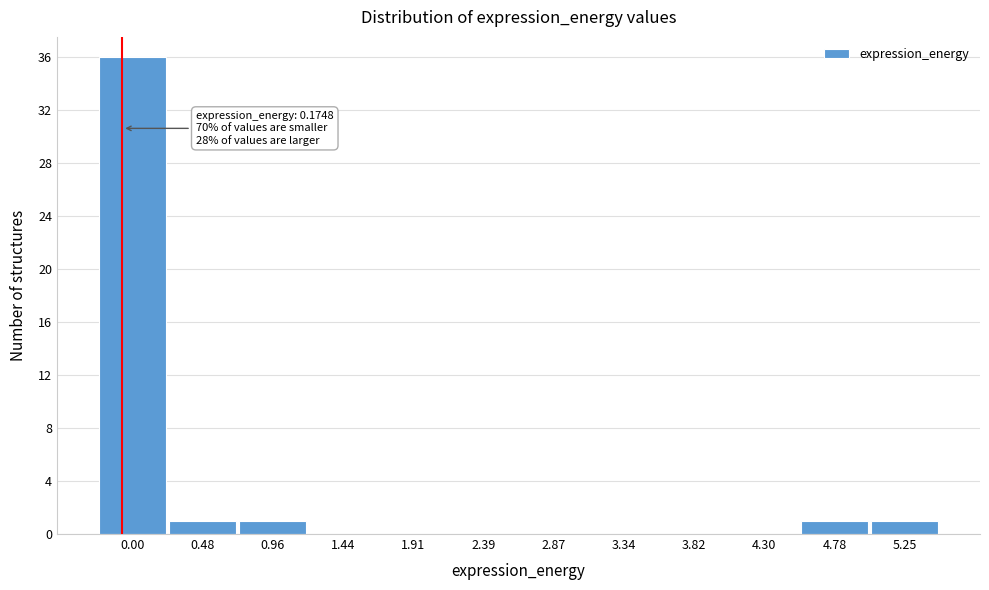

Reading left to right, list all the values displayed in this chart.

0.00=36	0.48=1	0.96=1	1.44=0	1.91=0	2.39=0	2.87=0	3.34=0	3.82=0	4.30=0	4.78=1	5.25=1